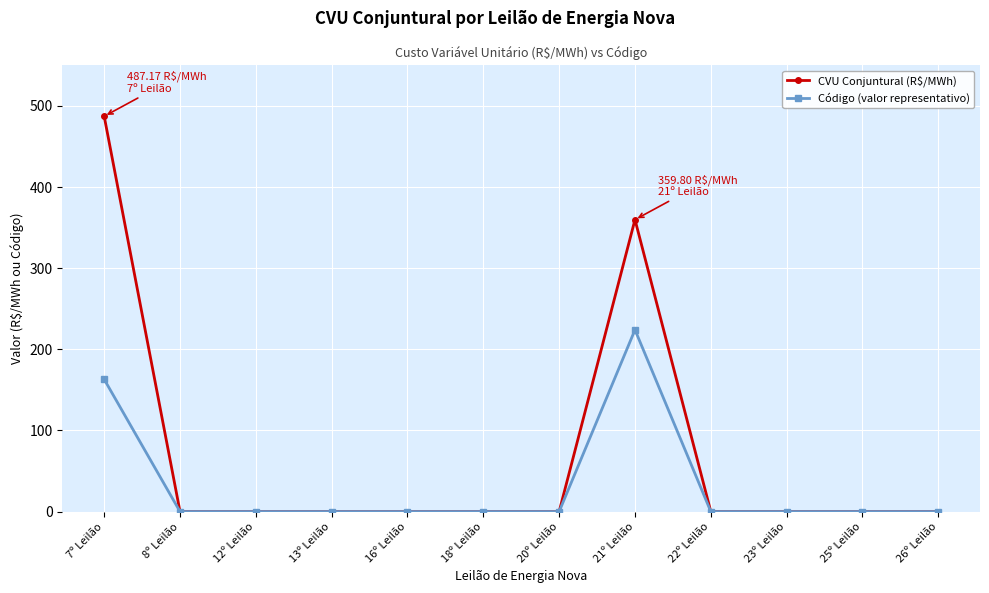

What is the greatest value displayed?

487.2